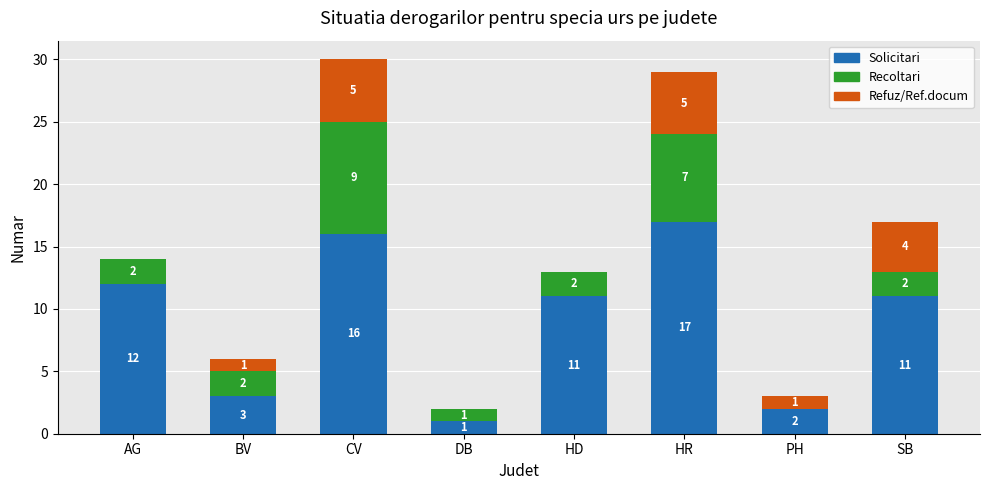

What is the sum of all Solicitari values?

73